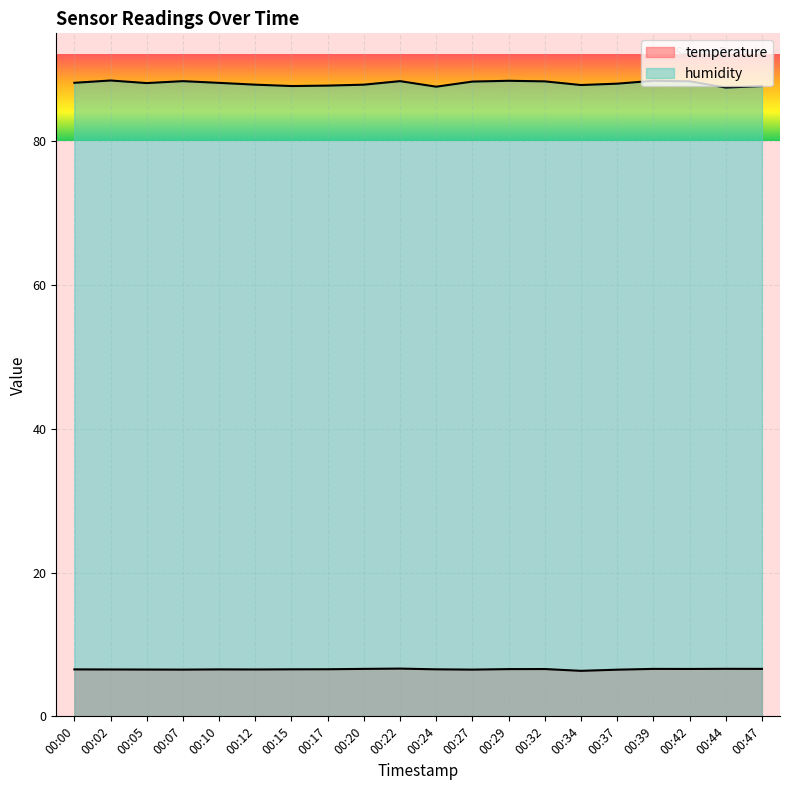

Reading left to right, transcribe all the data shown in this chart.

temperature: 6.5	6.5	6.5	6.5	6.5	6.5	6.5	6.5	6.6	6.6	6.5	6.5	6.6	6.6	6.3	6.5	6.6	6.6	6.6	6.6
humidity: 88.1	88.4	88.1	88.3	88.1	87.9	87.7	87.7	87.9	88.3	87.6	88.3	88.4	88.3	87.8	88.0	88.4	88.3	87.5	87.7